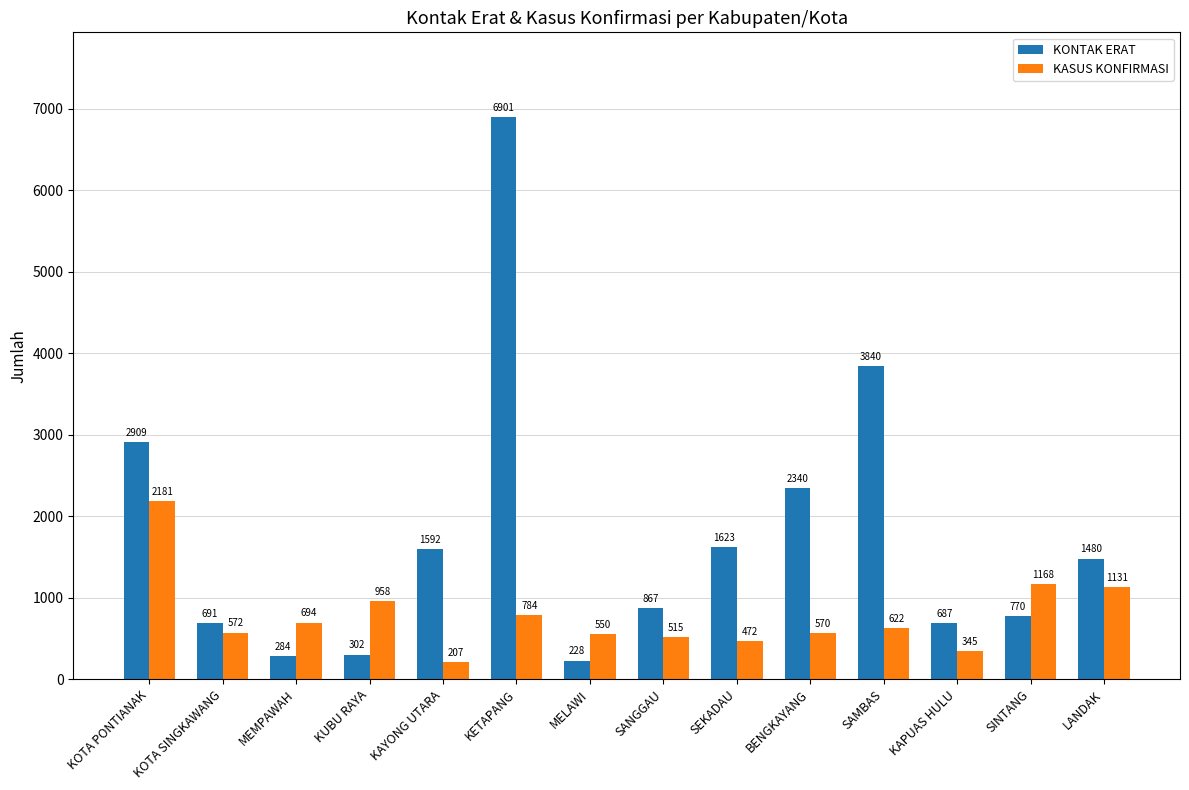

How many bars are there in total?

28